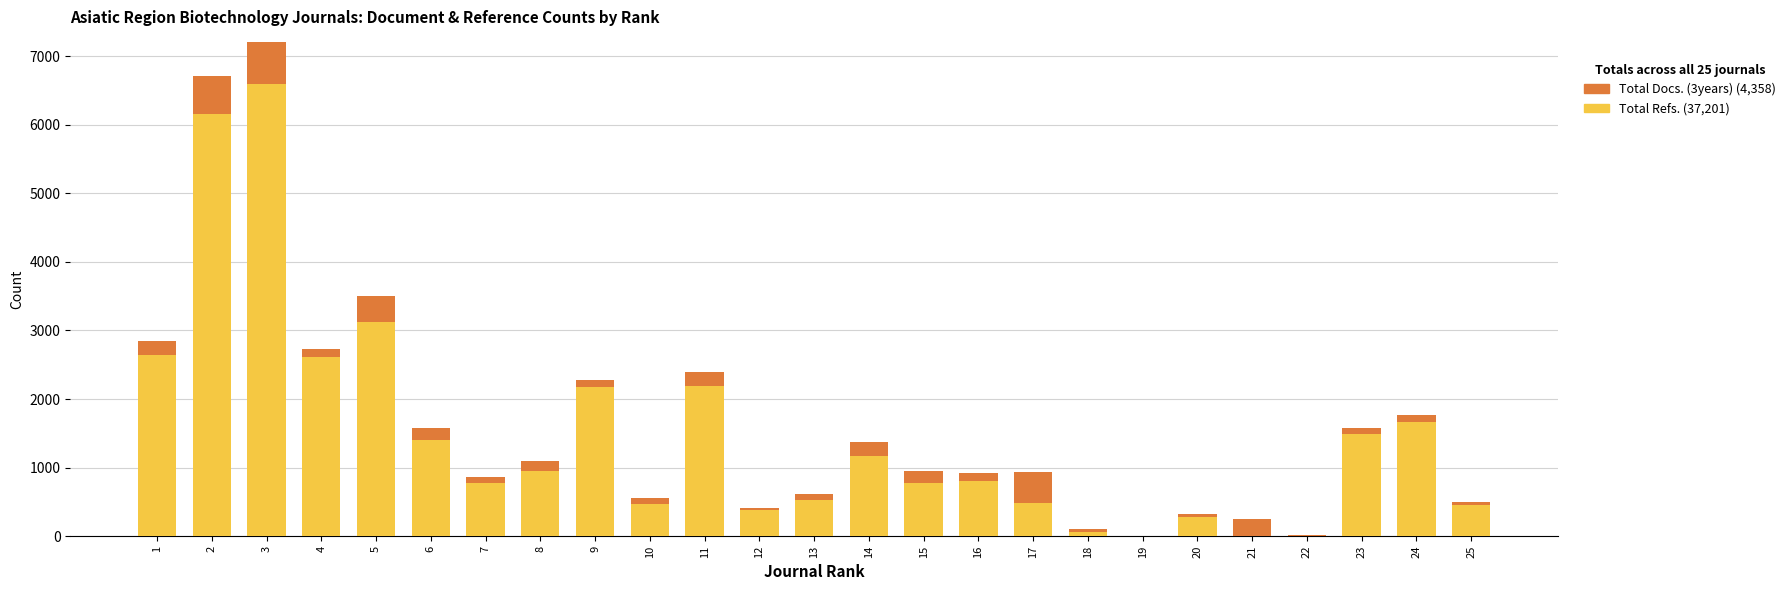

How many categories are shown in the chart?

25